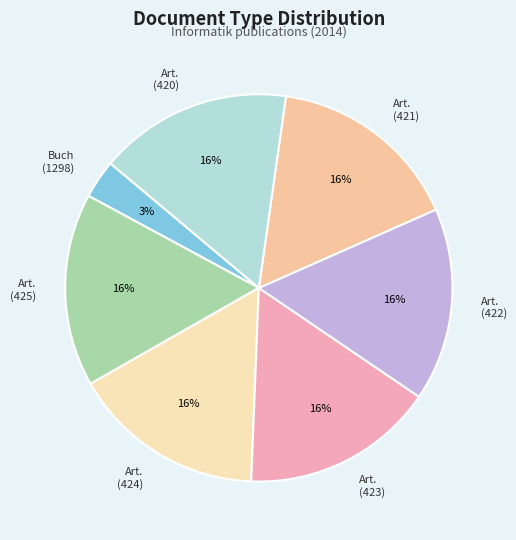

Which has a higher value, Art. (423) or Buch (1298)?

Art. (423)